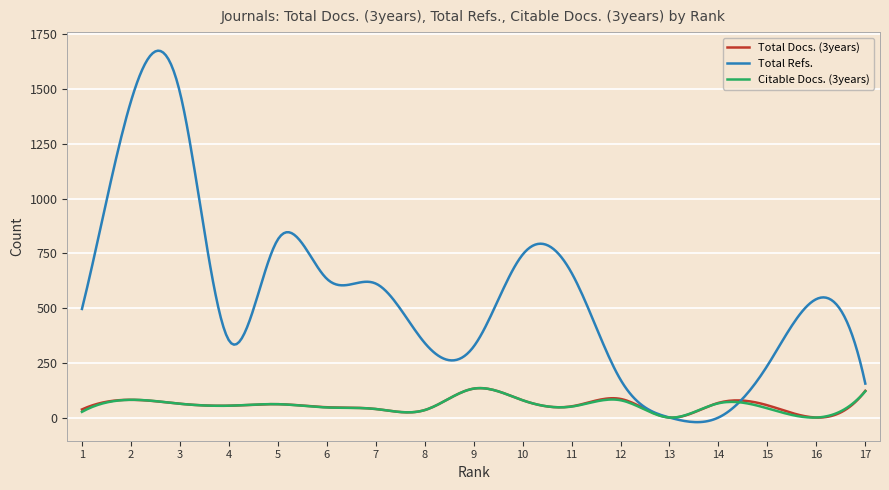

What are all the series names shown in the legend?

Total Docs. (3years), Total Refs., Citable Docs. (3years)